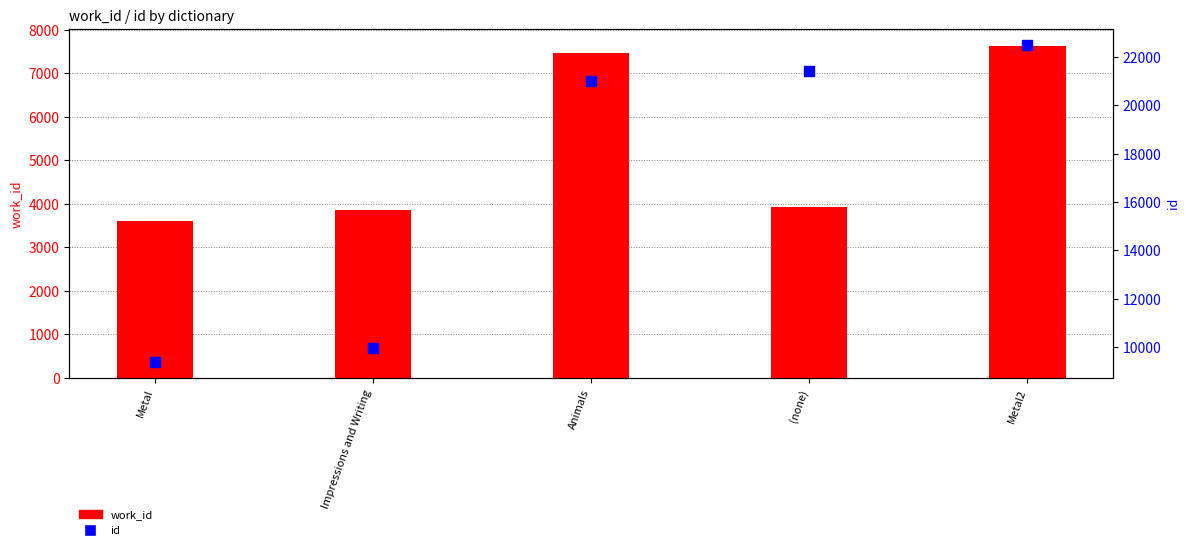

Which series has the largest Y range (max minus min)?

id